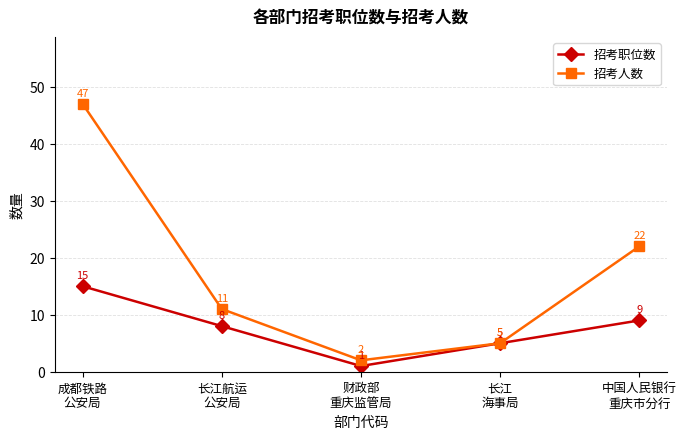

List the series in order of their overall mean, lowest first.

招考职位数, 招考人数